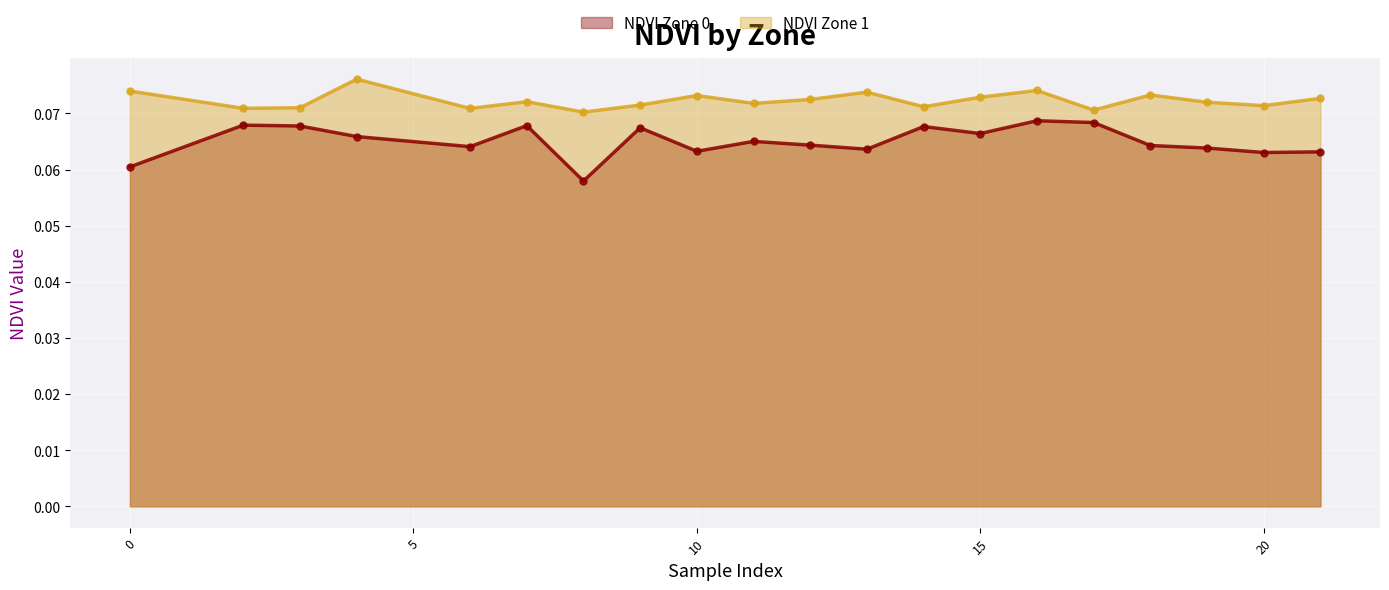

In NDVI Zone 1, how many points are higher than both neighbors (excluding endpoints)?

6